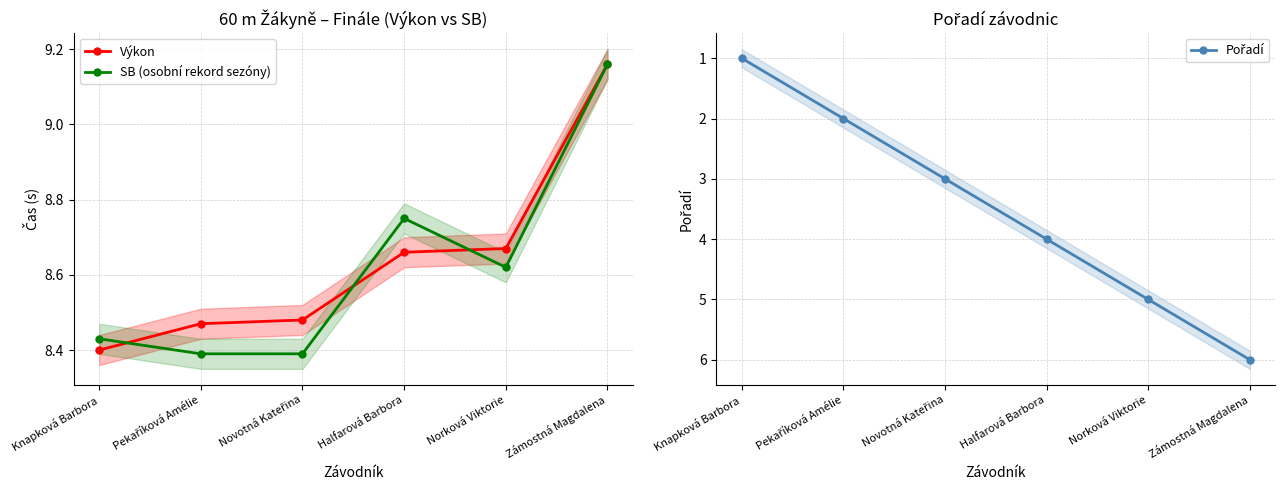

True or false: Pořadí has more than 1 interior local peaks.

False